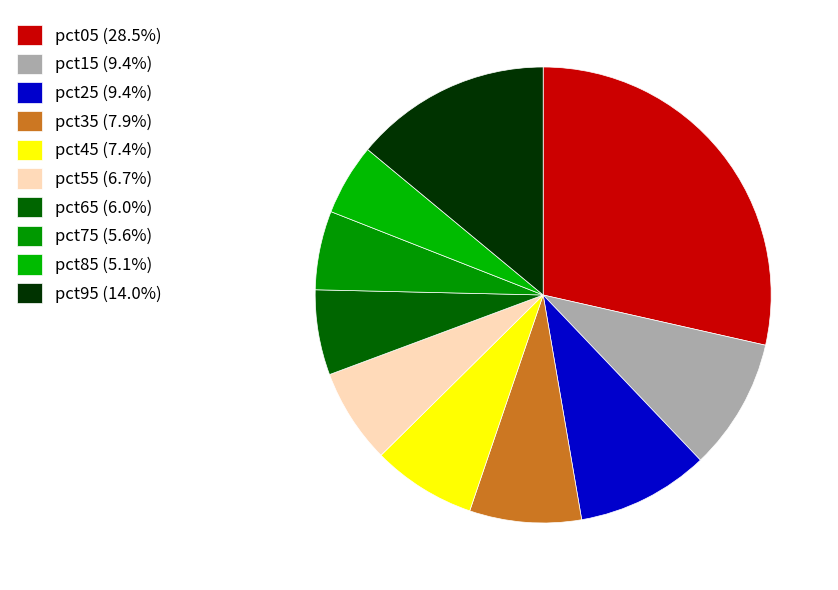

How many slices are in this pie chart?

10